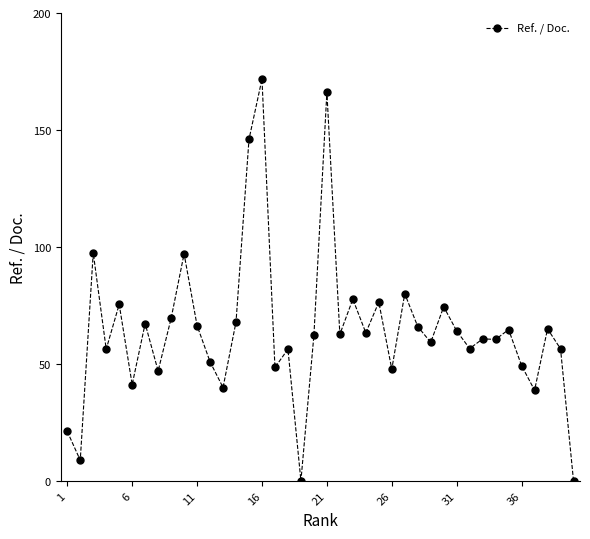

What is the maximum value shown in the chart?

171.7